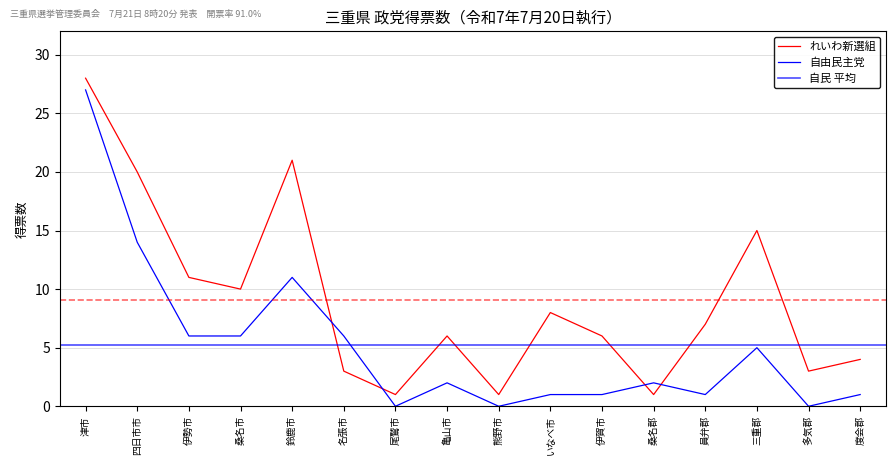

Reading left to right, extract all data points from this chart.

れいわ新選組: 津市=28	四日市市=20	伊勢市=11	桑名市=10	鈴鹿市=21	名張市=3	尾鷲市=1	亀山市=6	熊野市=1	いなべ市=8	伊賀市=6	桑名郡=1	員弁郡=7	三重郡=15	多気郡=3	度会郡=4
自由民主党: 津市=27	四日市市=14	伊勢市=6	桑名市=6	鈴鹿市=11	名張市=6	尾鷲市=0	亀山市=2	熊野市=0	いなべ市=1	伊賀市=1	桑名郡=2	員弁郡=1	三重郡=5	多気郡=0	度会郡=1